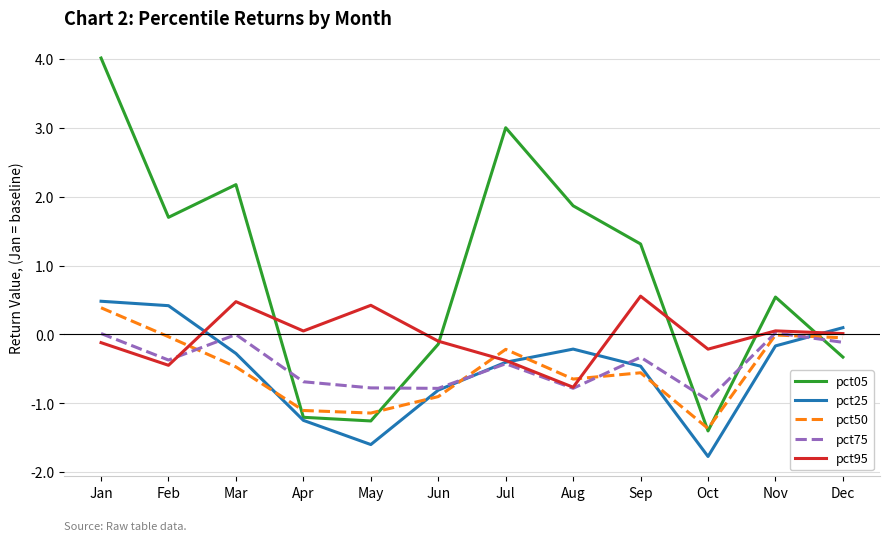

The value of pct25 at Jun is -0.8. True or false?

True